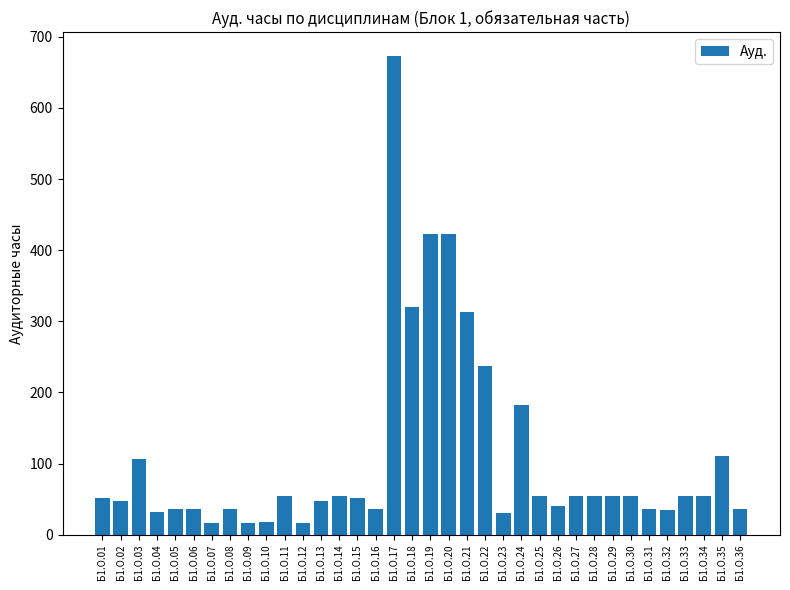

What is the difference between the values at Б1.О.20 and Б1.О.28?

369